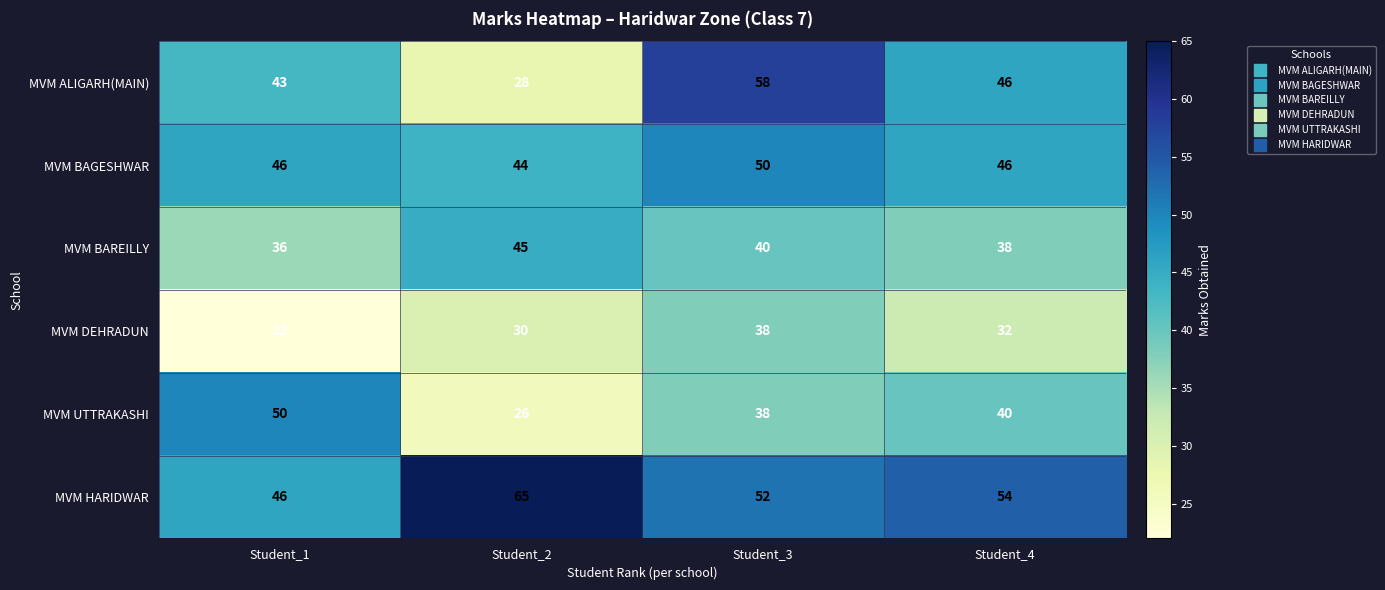

Which label corresponds to the largest value in the chart?

Student_2